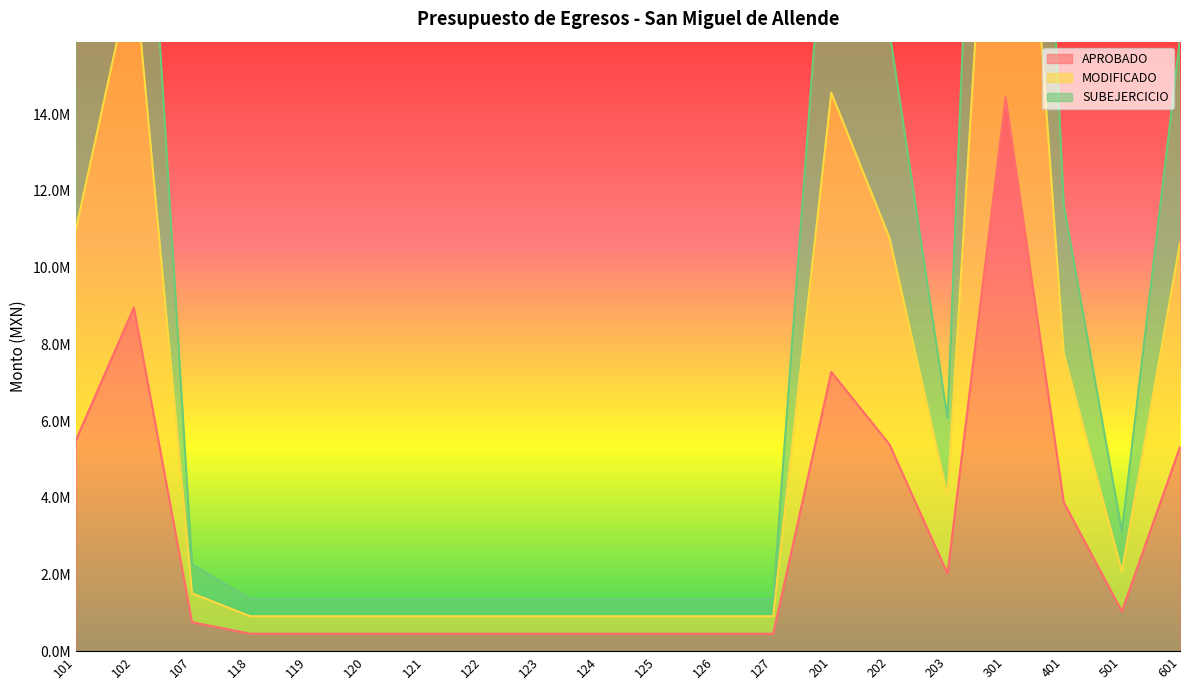

How many lines are shown in the chart?

3